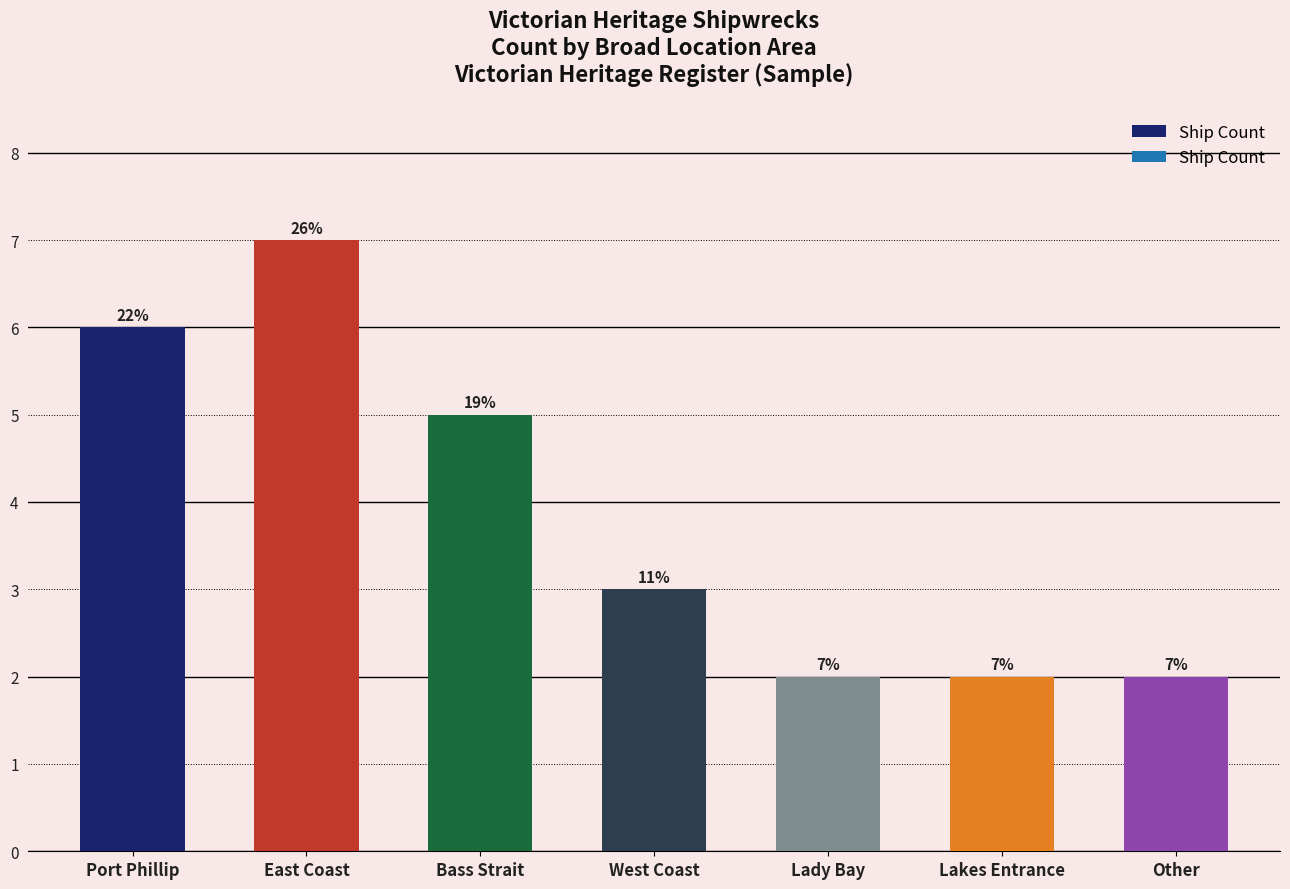

True or false: the data shows 2 at Lakes Entrance.

True